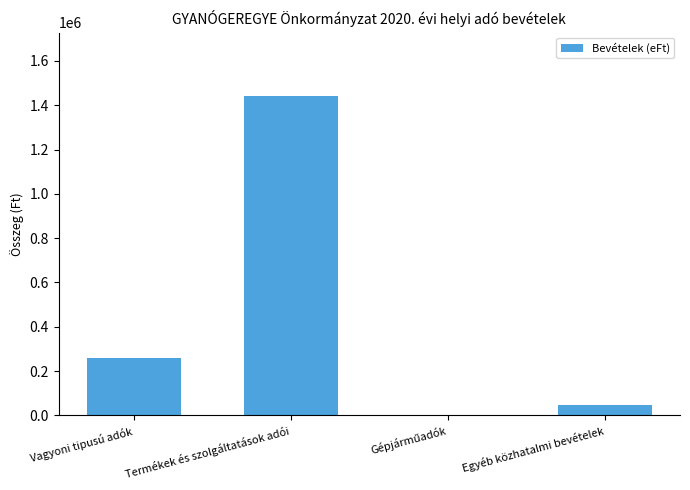

Is it true that the value at Vagyoni tipusú adók is 373543?

False